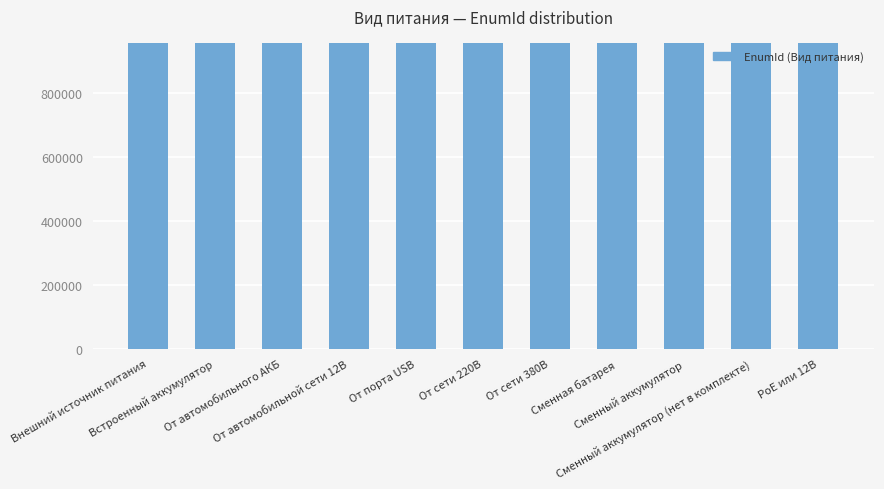

How many series are shown in this chart?

1